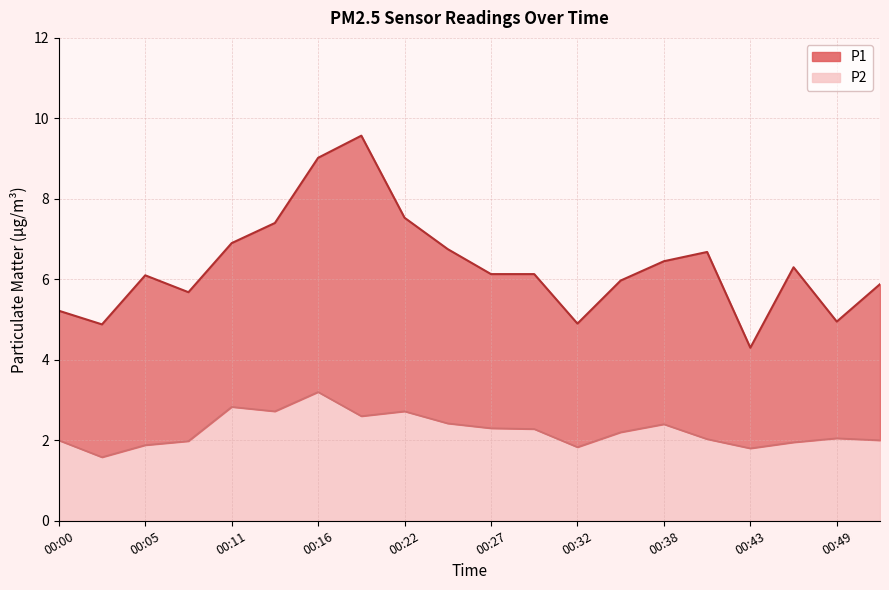

How many data points in P1 are above 6?

12